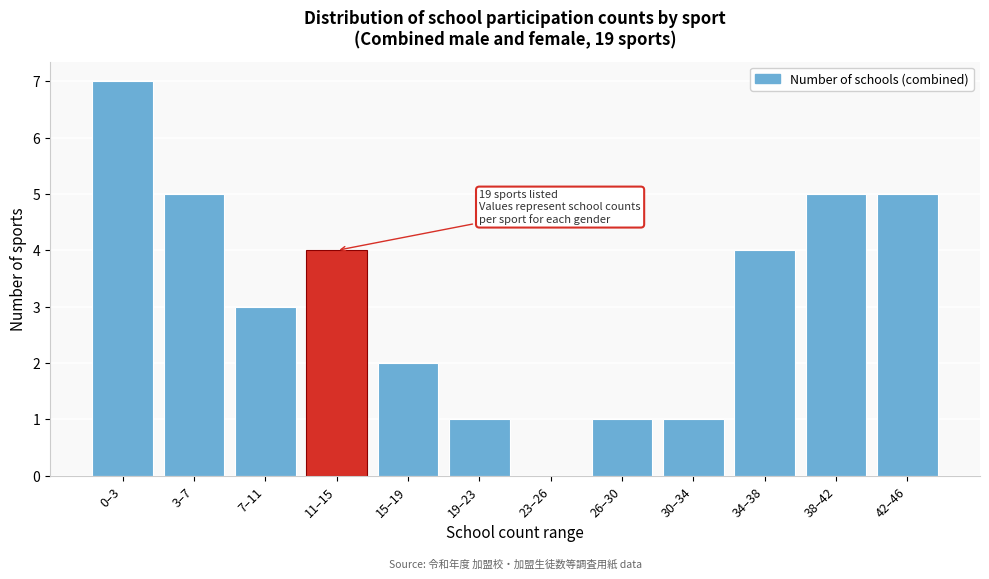

Reading left to right, what are all the values shown in this chart?

0–3=7	3–7=5	7–11=3	11–15=4	15–19=2	19–23=1	23–26=0	26–30=1	30–34=1	34–38=4	38–42=5	42–46=5